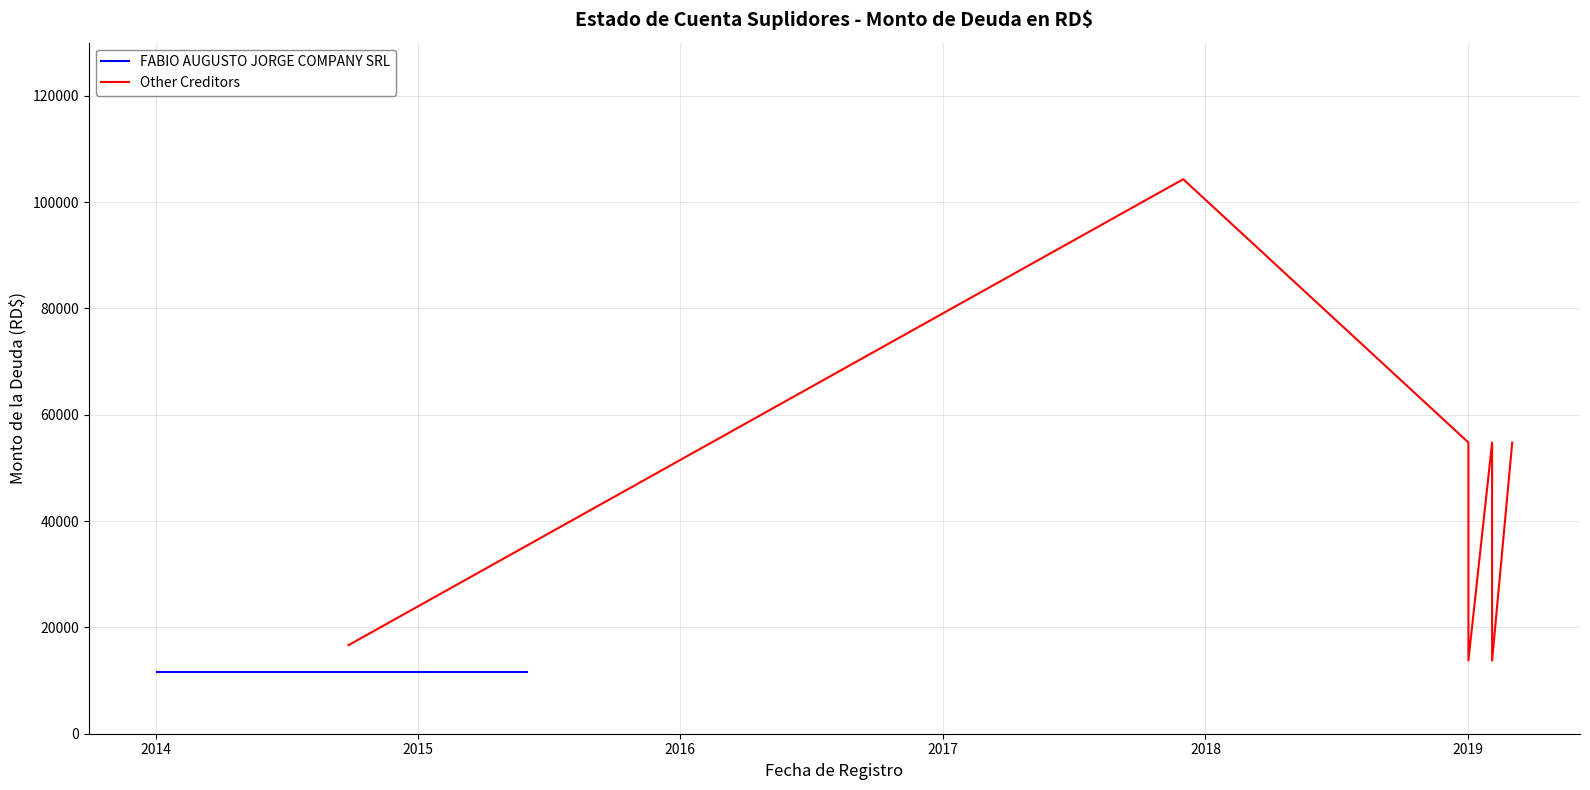

At which label is the value closest to 59043?

2015